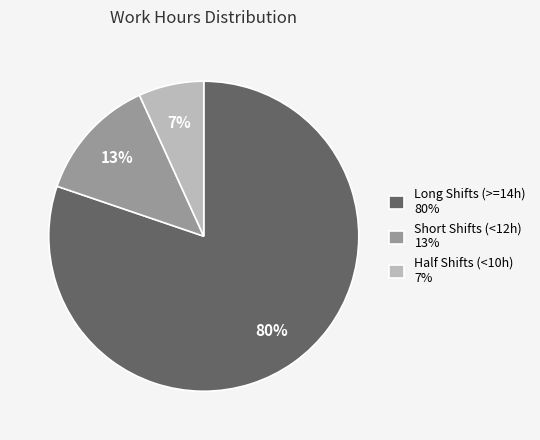

Which slice is the smallest?

Half Shifts (<10h) 7%